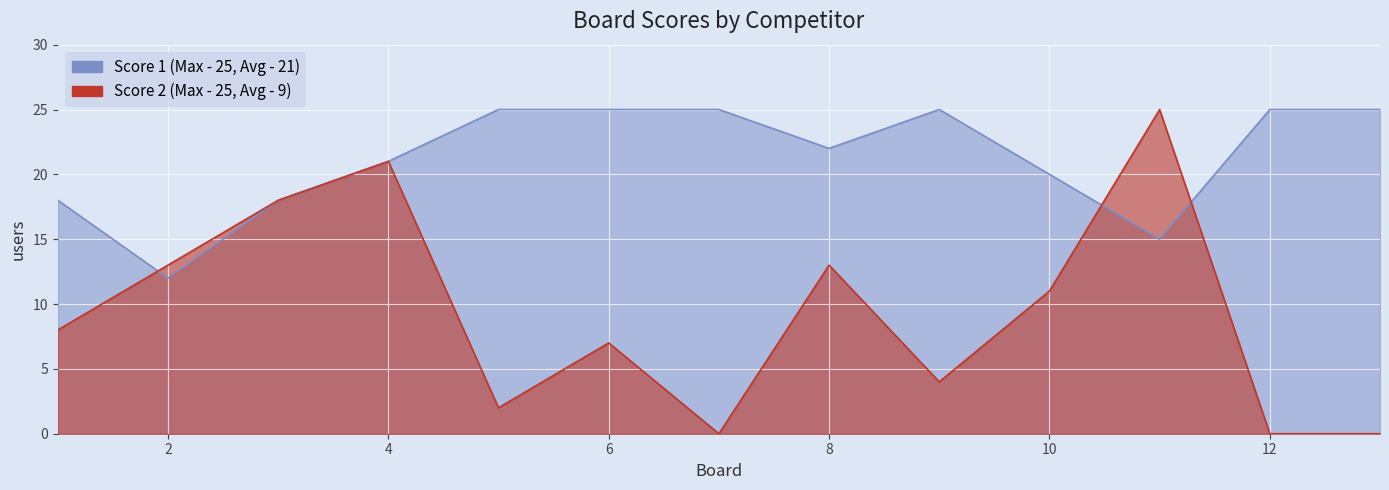

How many times do Score 1 and Score 2 cross each other?

3